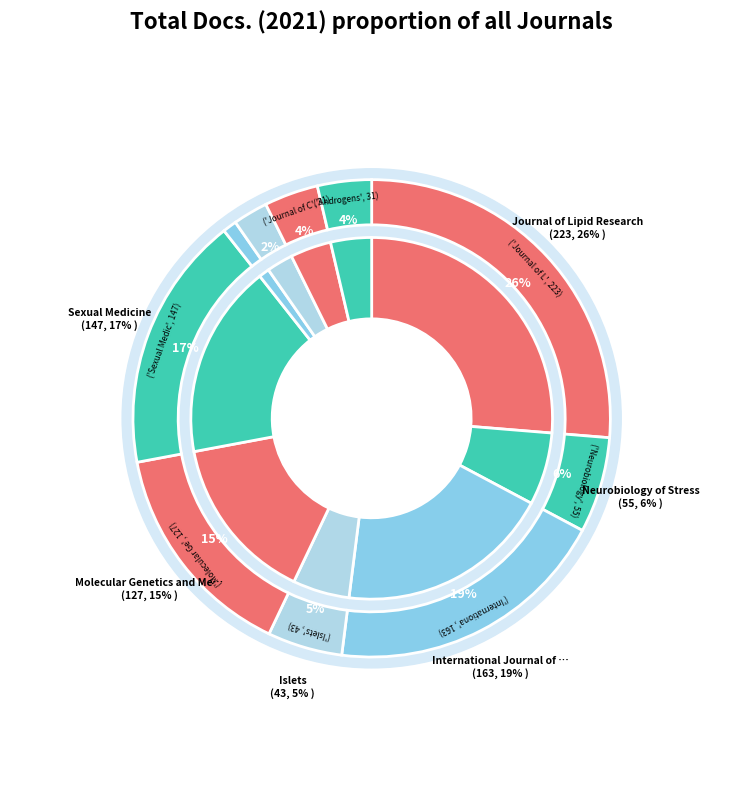

The Molecular Genetics and Metabolism Reports slice represents 21% of the pie. True or false?

False